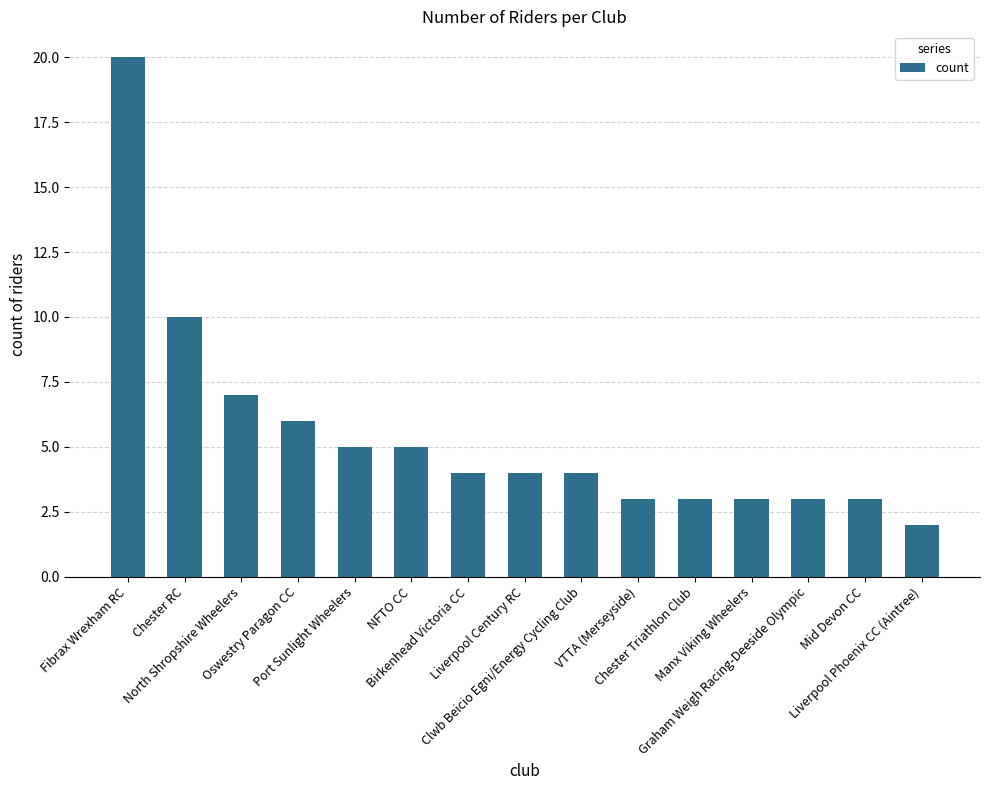

What is the greatest value displayed?

20